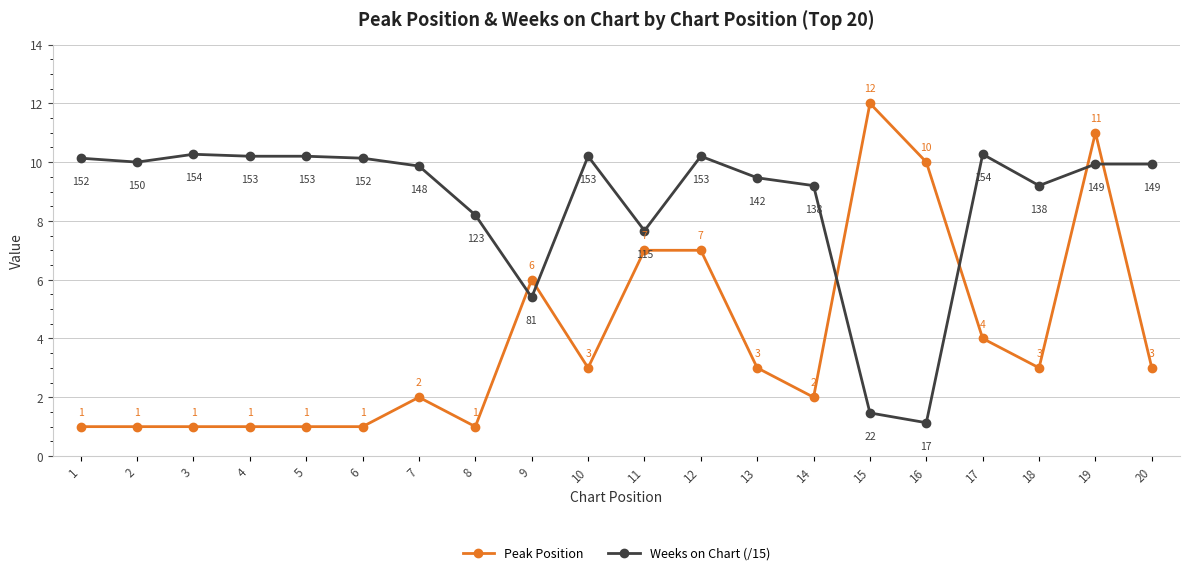

How many values in the Weeks on Chart (/15) series are below 9?

5